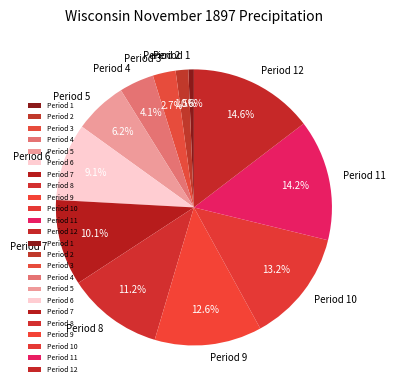

Does any single category account for the majority?

No